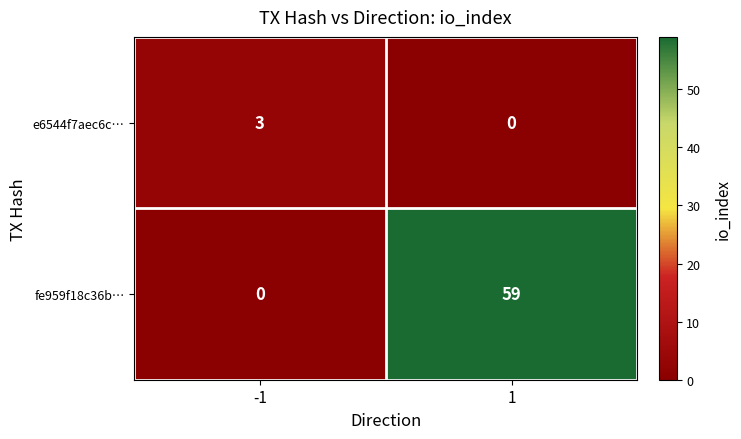

What is the difference between the maximum and minimum values in the e6544f7aec6c… series?

3